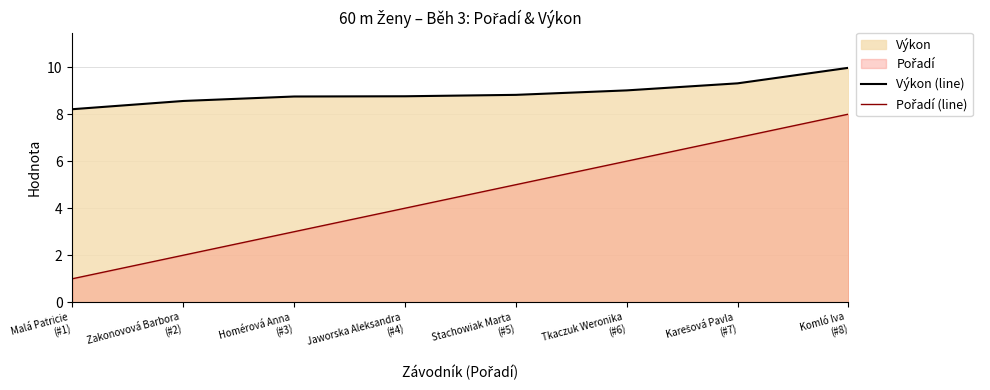

At which label is Výkon (line) closest to 9?

Tkaczuk Weronika
(#6)